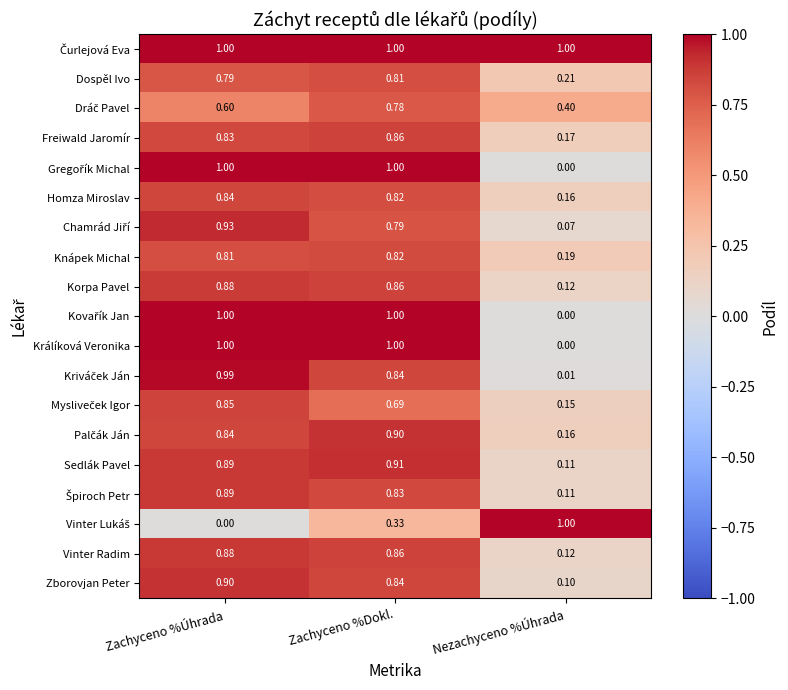

At which label does Dospěl Ivo reach its minimum?

Nezachyceno %Úhrada